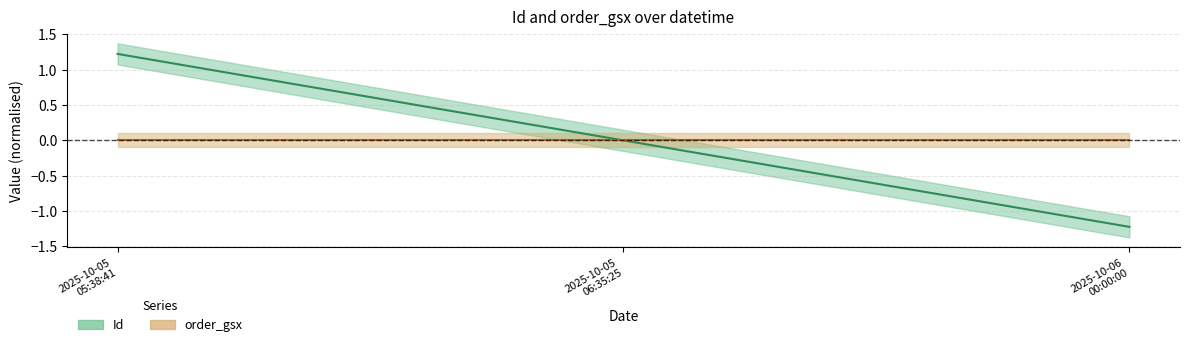

How many data points are above 0?

1